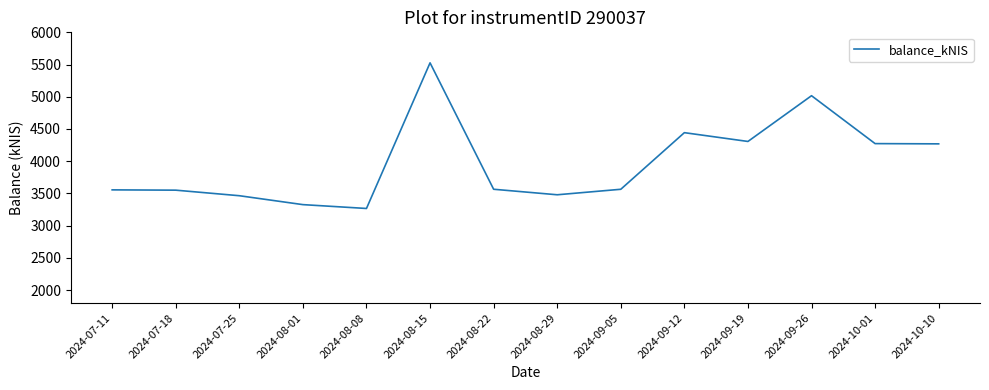

What is the difference between the values at 2024-10-01 and 2024-09-26?

743.3